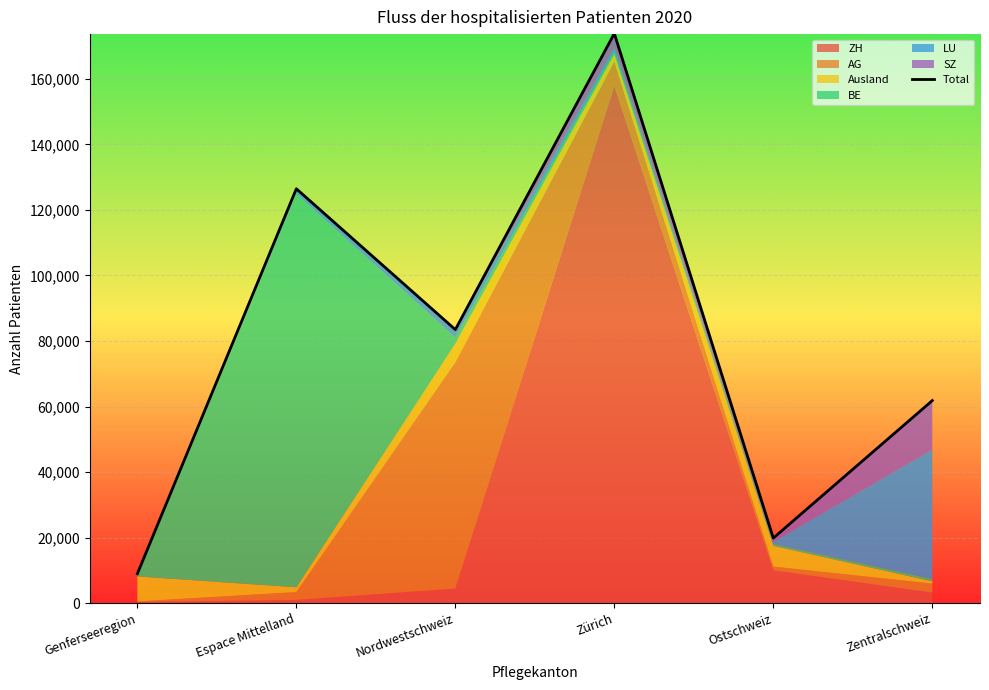

Reading right to left, list all the values displayed in this chart.

Zentralschweiz=61824	Ostschweiz=19864	Zürich=173851	Nordwestschweiz=83478	Espace Mittelland=126458	Genferseeregion=8987